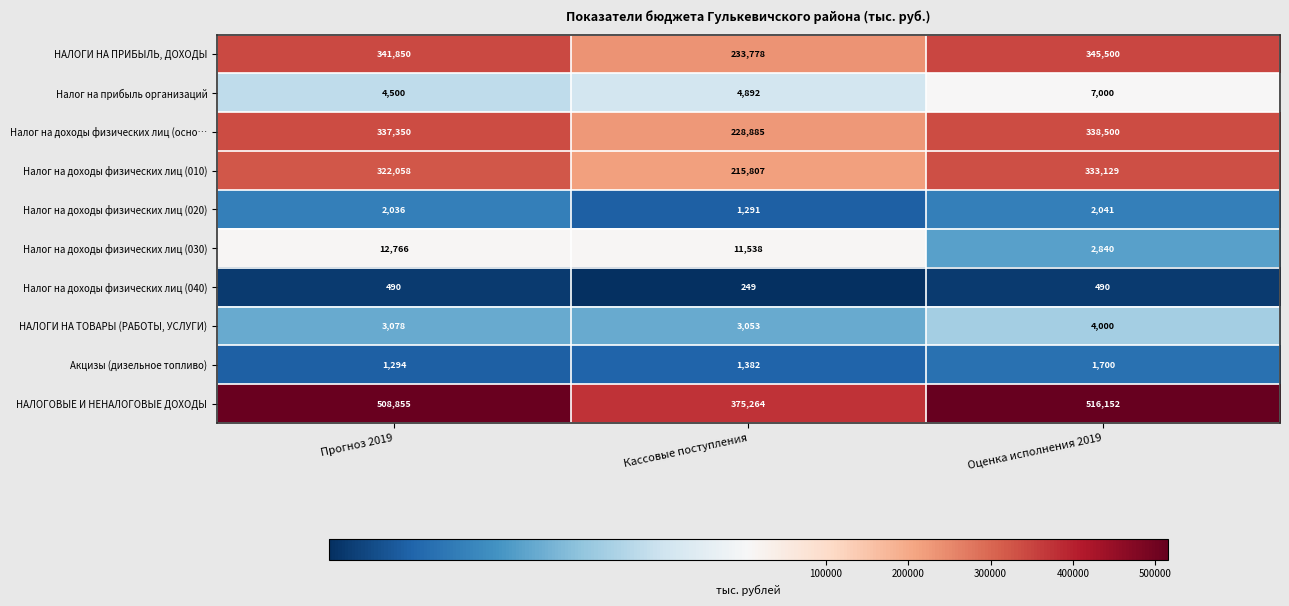

Reading left to right, list all the values displayed in this chart.

НАЛОГИ НА ПРИБЫЛЬ, ДОХОДЫ: 341850	233778	345500
Налог на прибыль организаций: 4500	4892	7000
Налог на доходы физических лиц (осно…: 337350	228885	338500
Налог на доходы физических лиц (010): 322058	215807	333129
Налог на доходы физических лиц (020): 2036	1291	2041
Налог на доходы физических лиц (030): 12766	11538	2840
Налог на доходы физических лиц (040): 490	249	490
НАЛОГИ НА ТОВАРЫ (РАБОТЫ, УСЛУГИ): 3078	3053	4000
Акцизы (дизельное топливо): 1294	1382	1700
НАЛОГОВЫЕ И НЕНАЛОГОВЫЕ ДОХОДЫ: 508855	375264	516152